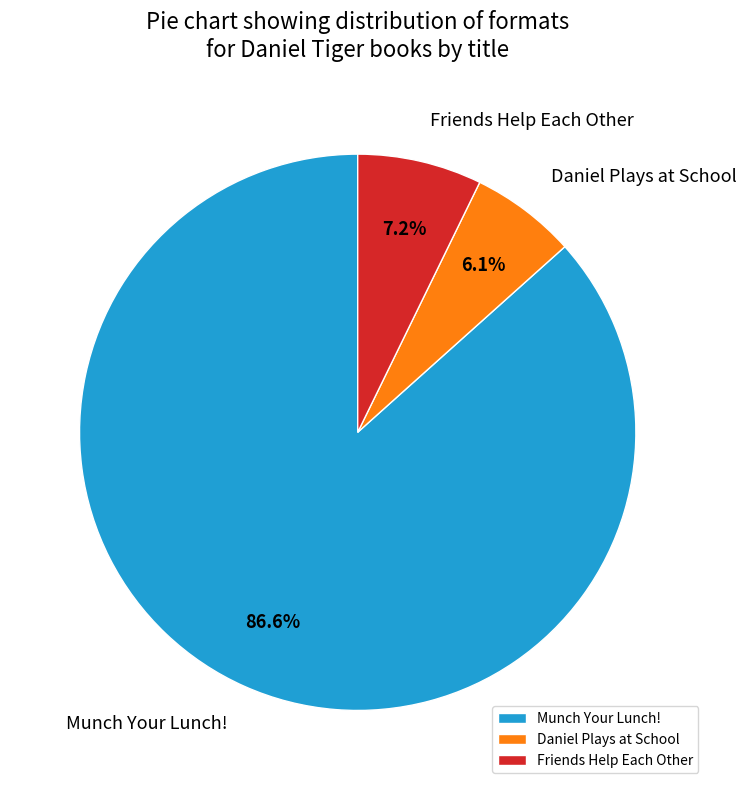

The Friends Help Each Other slice represents 1% of the pie. True or false?

False